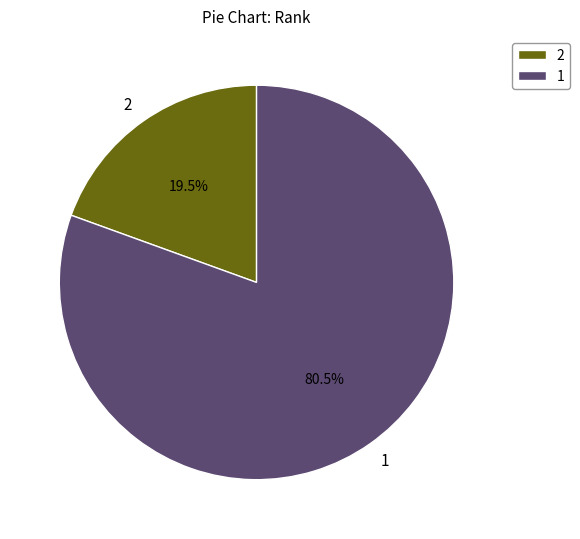

Which category accounts for the majority?

1